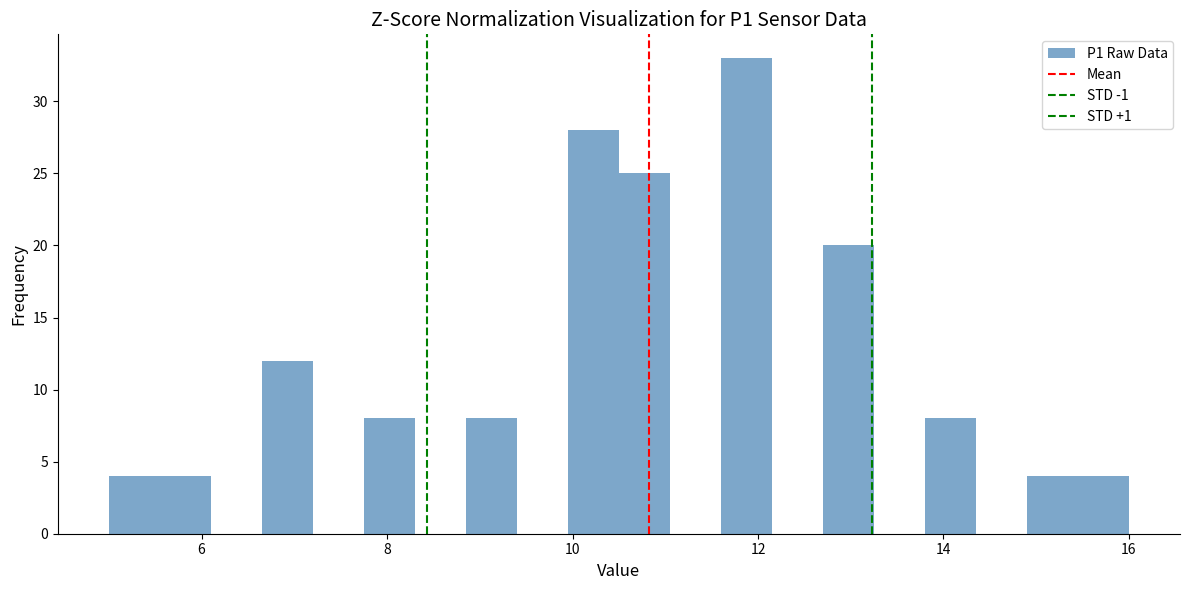

Read against the x-axis, roughly where is the centre of the tallest bar?

11.8